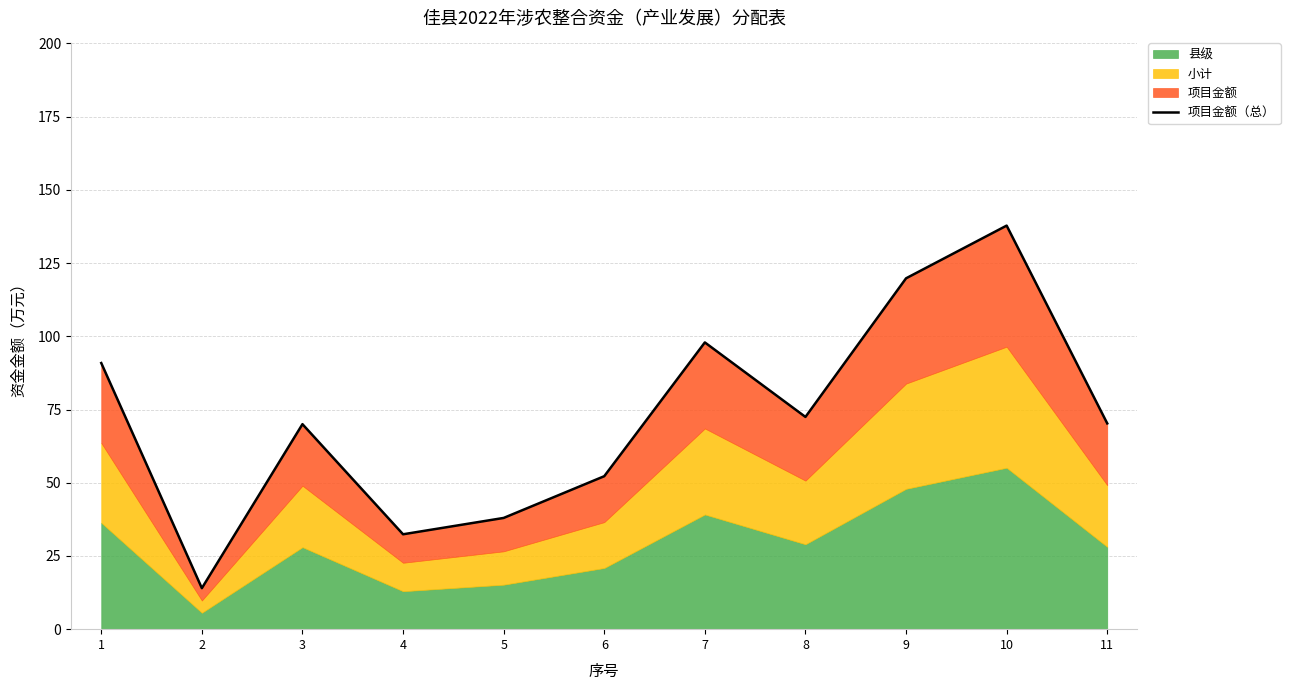

At which label is the value closest to 75?

8